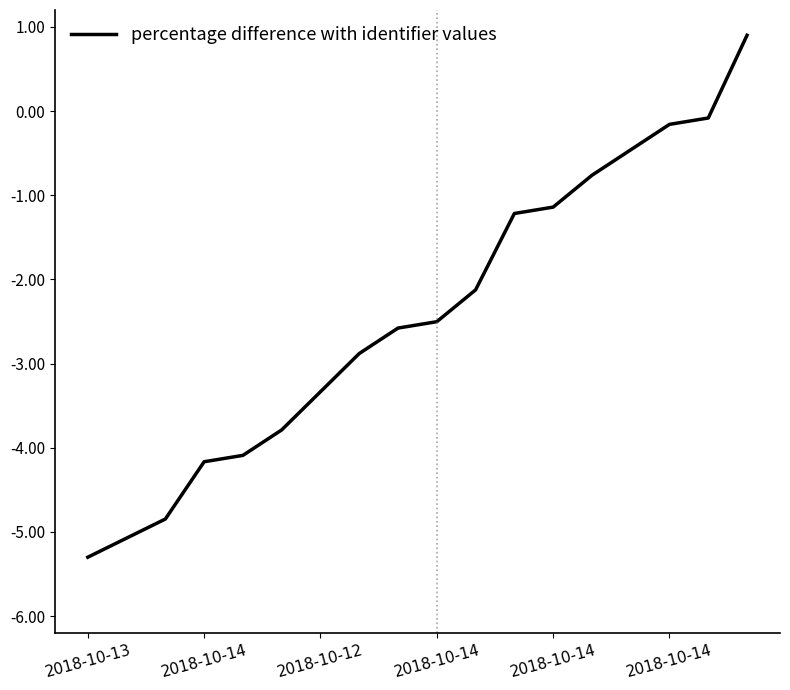

What is the minimum value shown in the chart?

-5.3